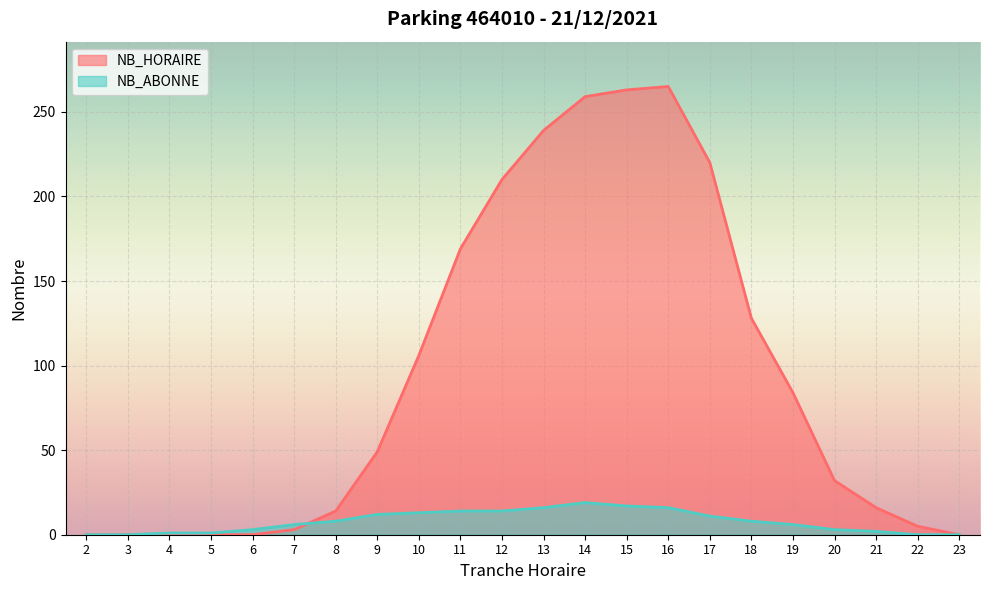

What is the highest value of the NB_HORAIRE series?

265